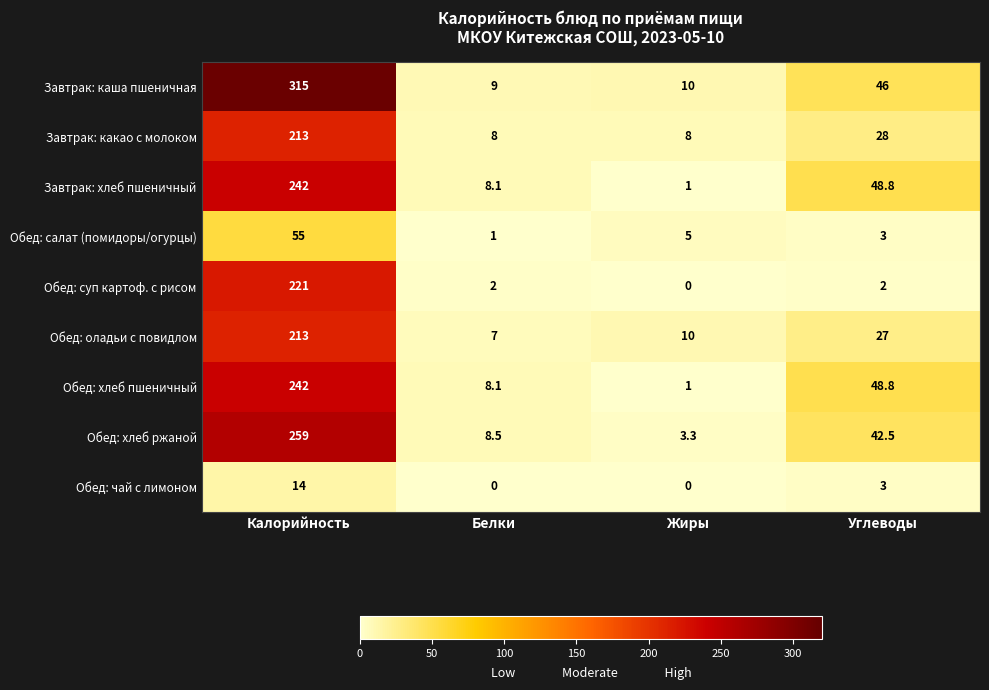

What is the greatest value displayed?

315.0